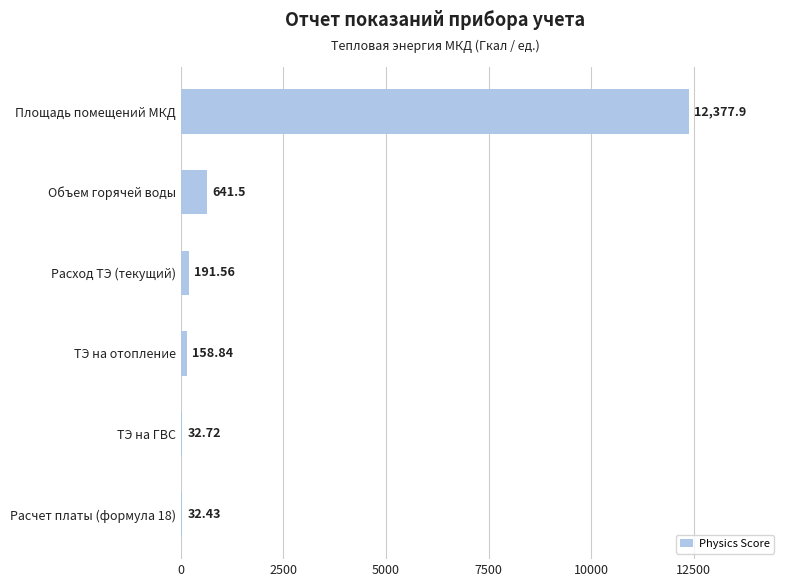

What is the sum of the values at Площадь помещений МКД and Расход ТЭ (текущий)?

12569.5